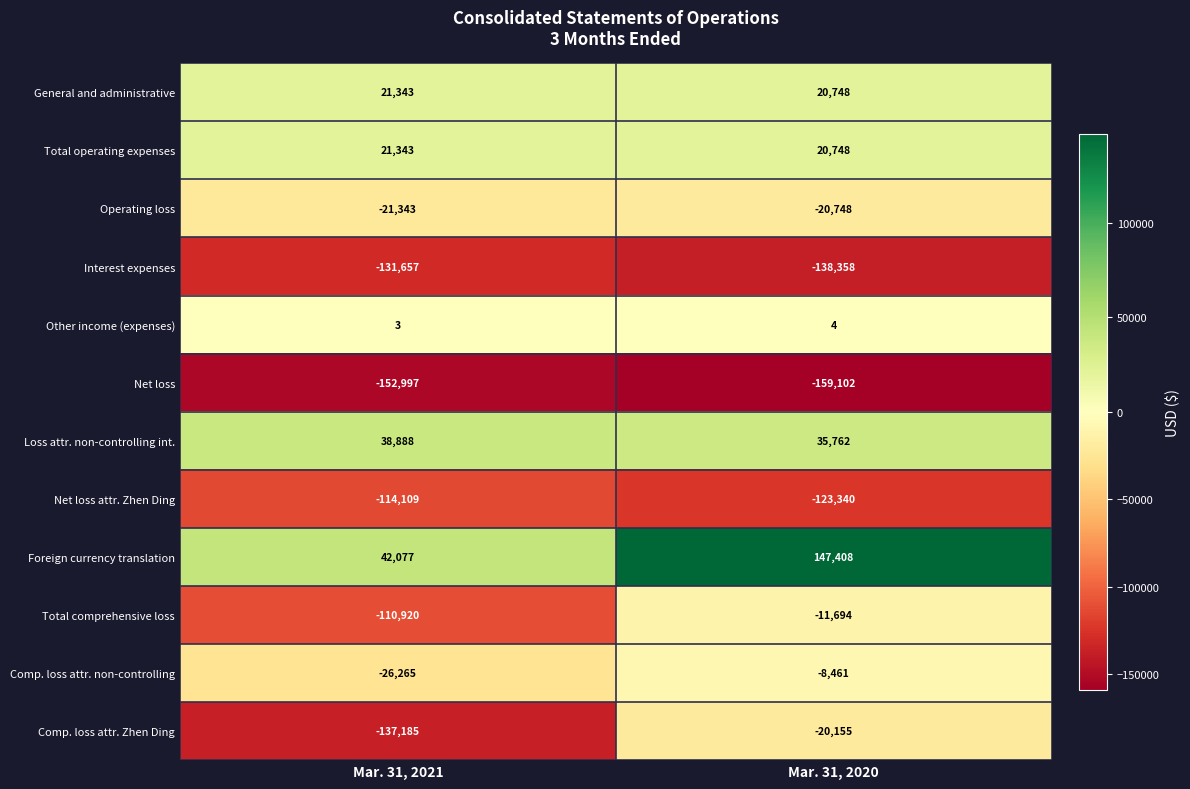

Which series has the widest spread of values?

Comp. loss attr. Zhen Ding